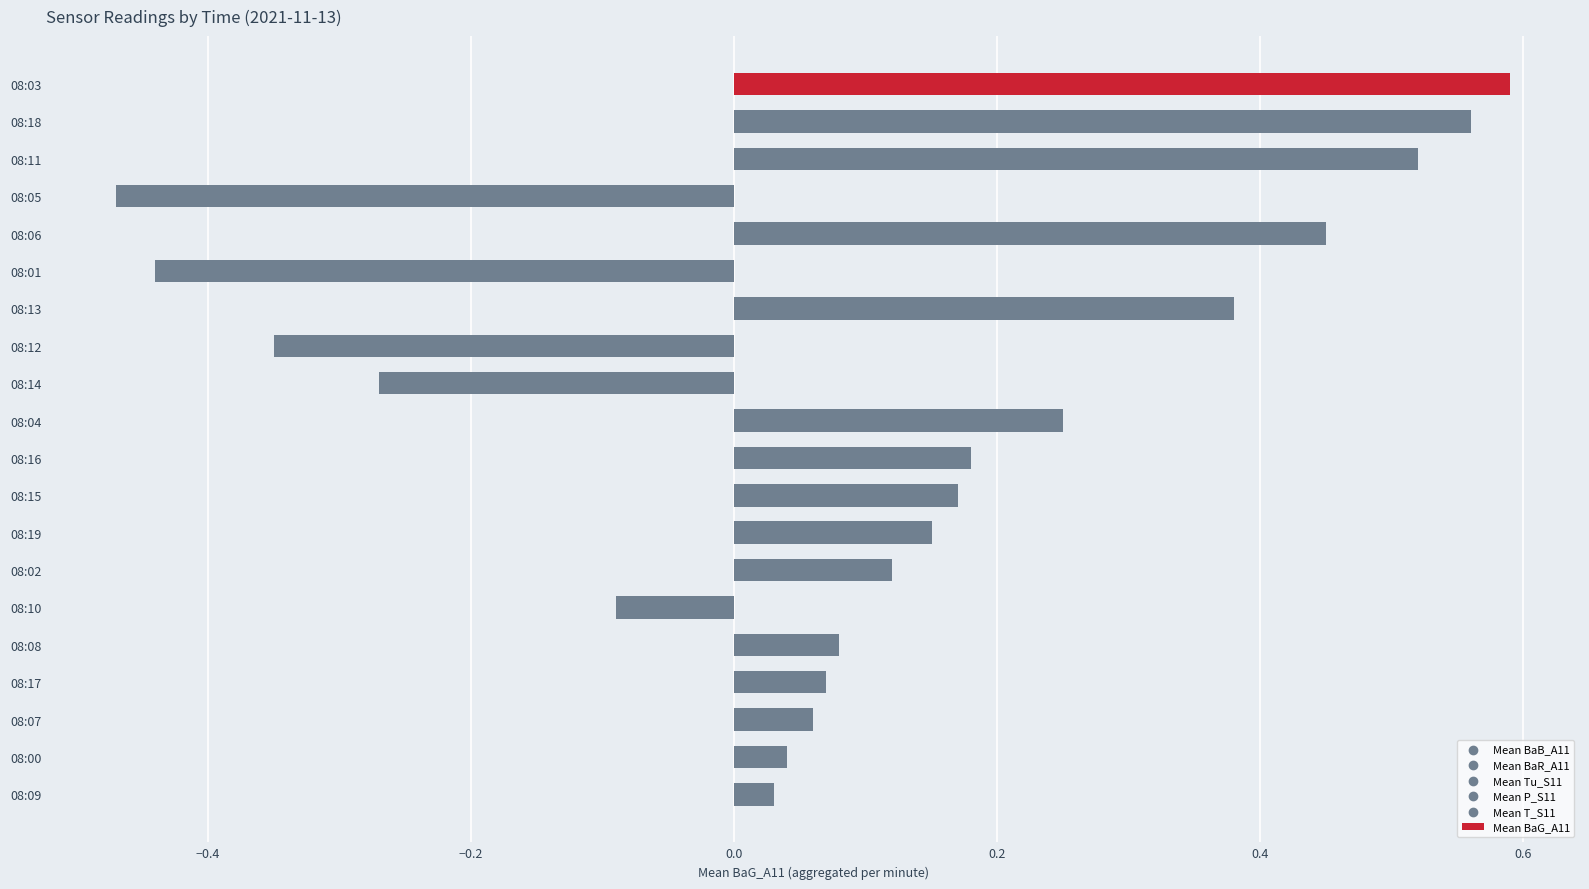

Which has a higher value, 08:17 or 08:18?

08:18